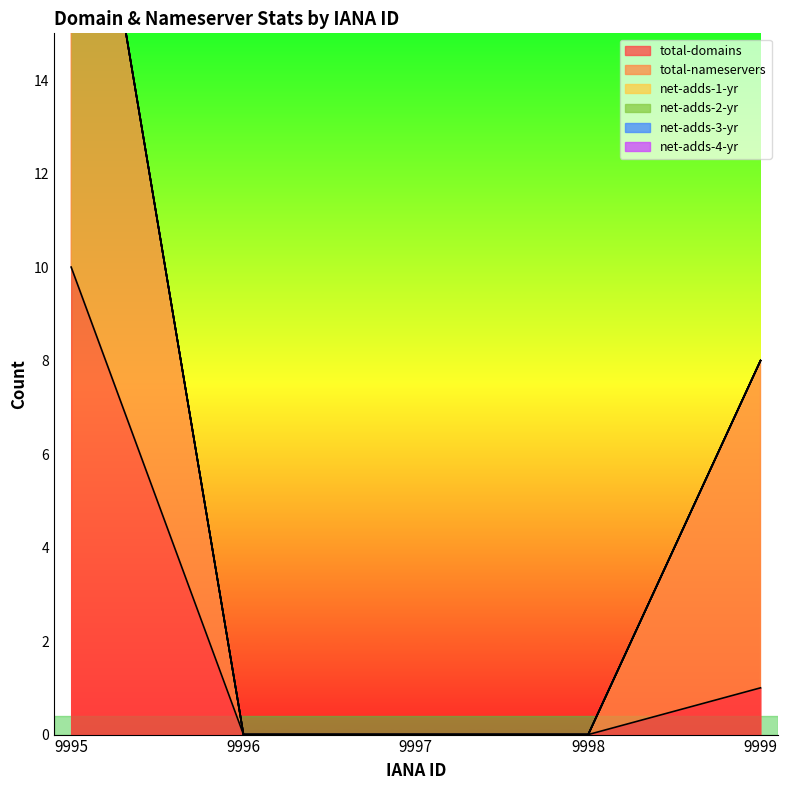

The value of net-adds-4-yr at 9998 is 0. True or false?

True